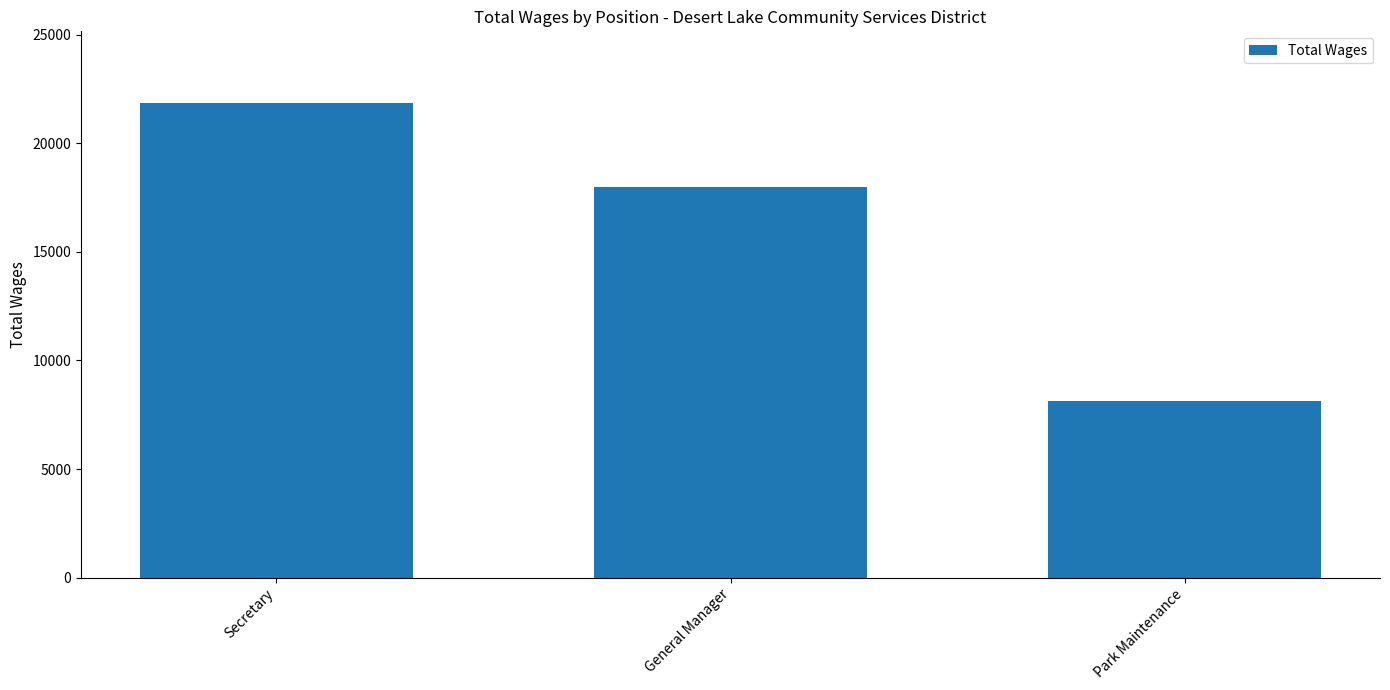

The chart shows a value of 3316 at Park Maintenance. True or false?

False